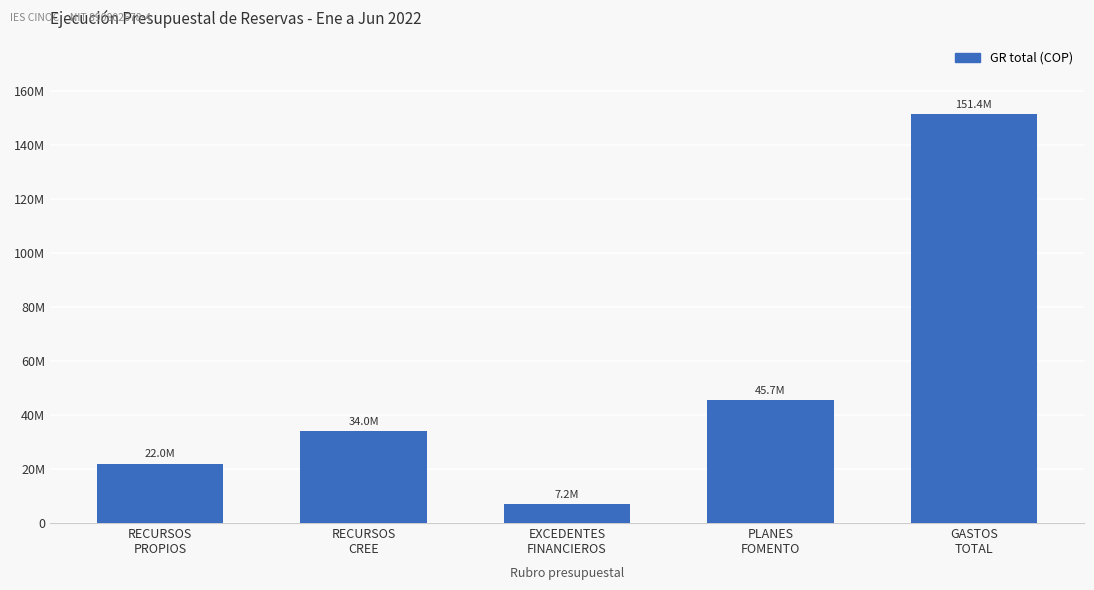

Reading left to right, extract all data points from this chart.

22015700	33960154	7160940	45669932	151390556